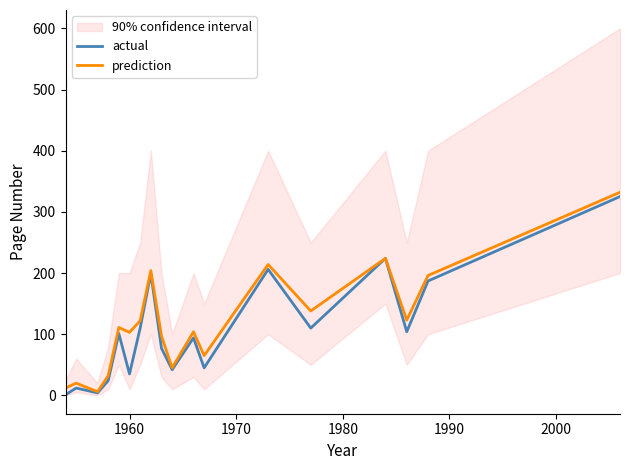

What is the minimum value for actual?

1